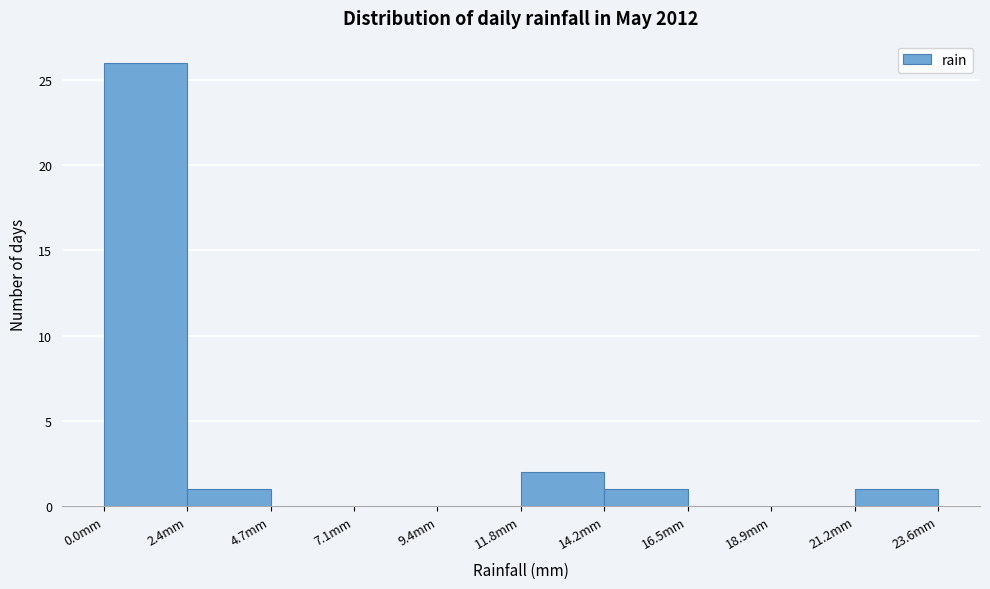

Which range on the x-axis has the tallest bar?

0.0 to 2.5